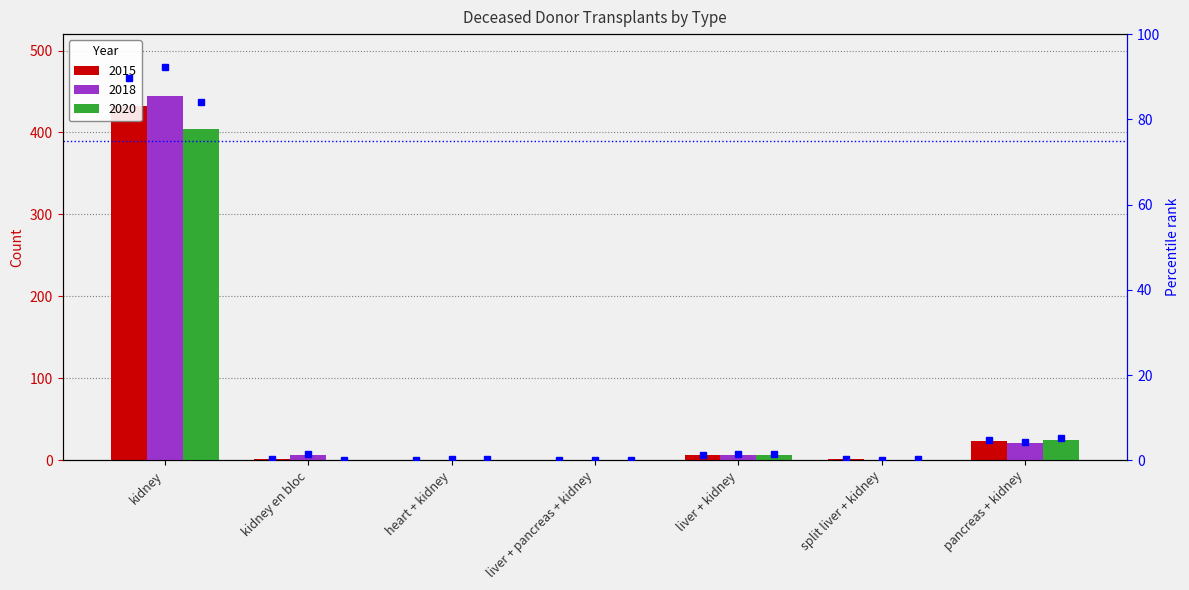

What is the sum of all 2015 values?

465